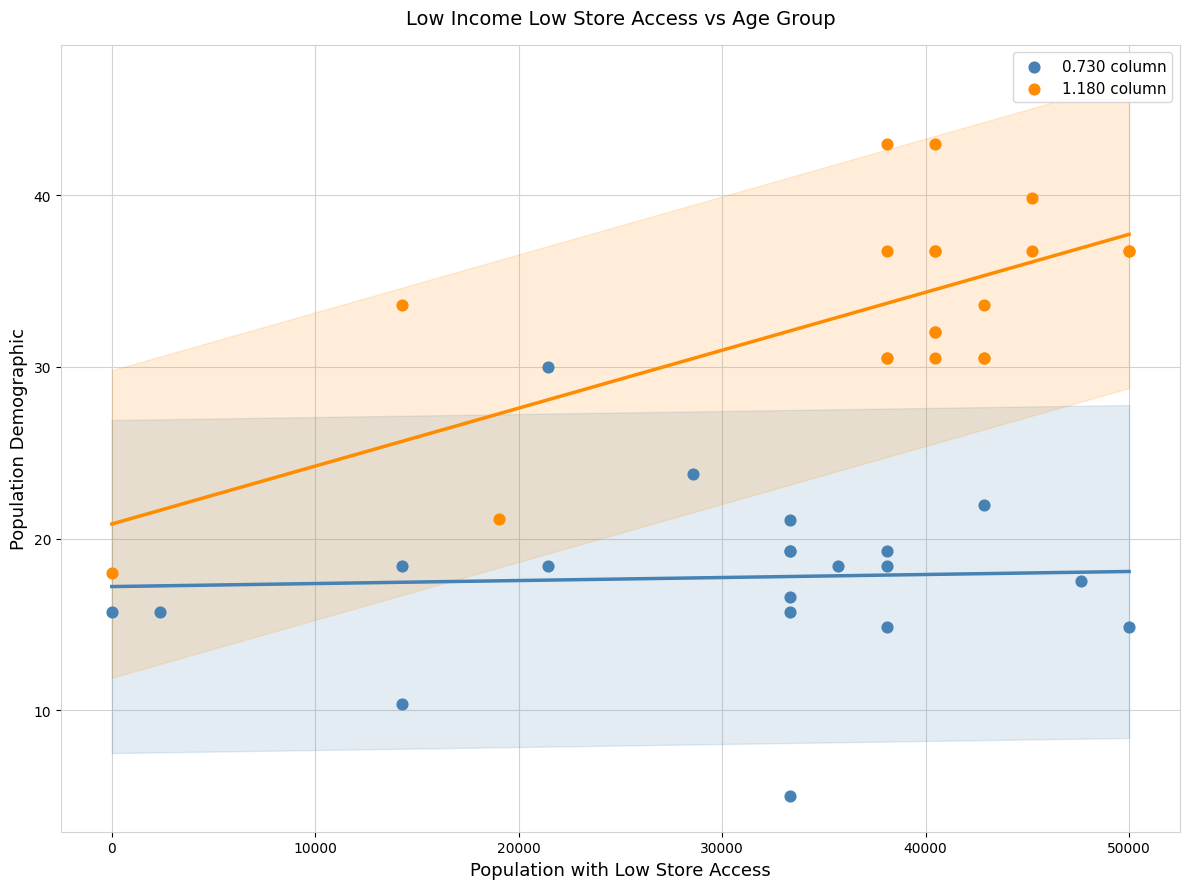

Which series contains the highest Y value?

1.180 column